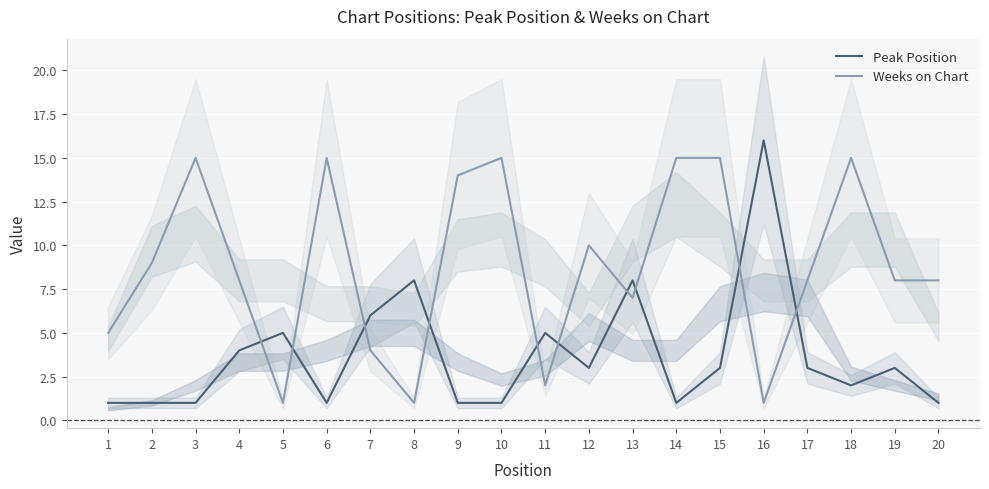

Between which two adjacent categories do Weeks on Chart and Peak Position first intersect?

4 and 5